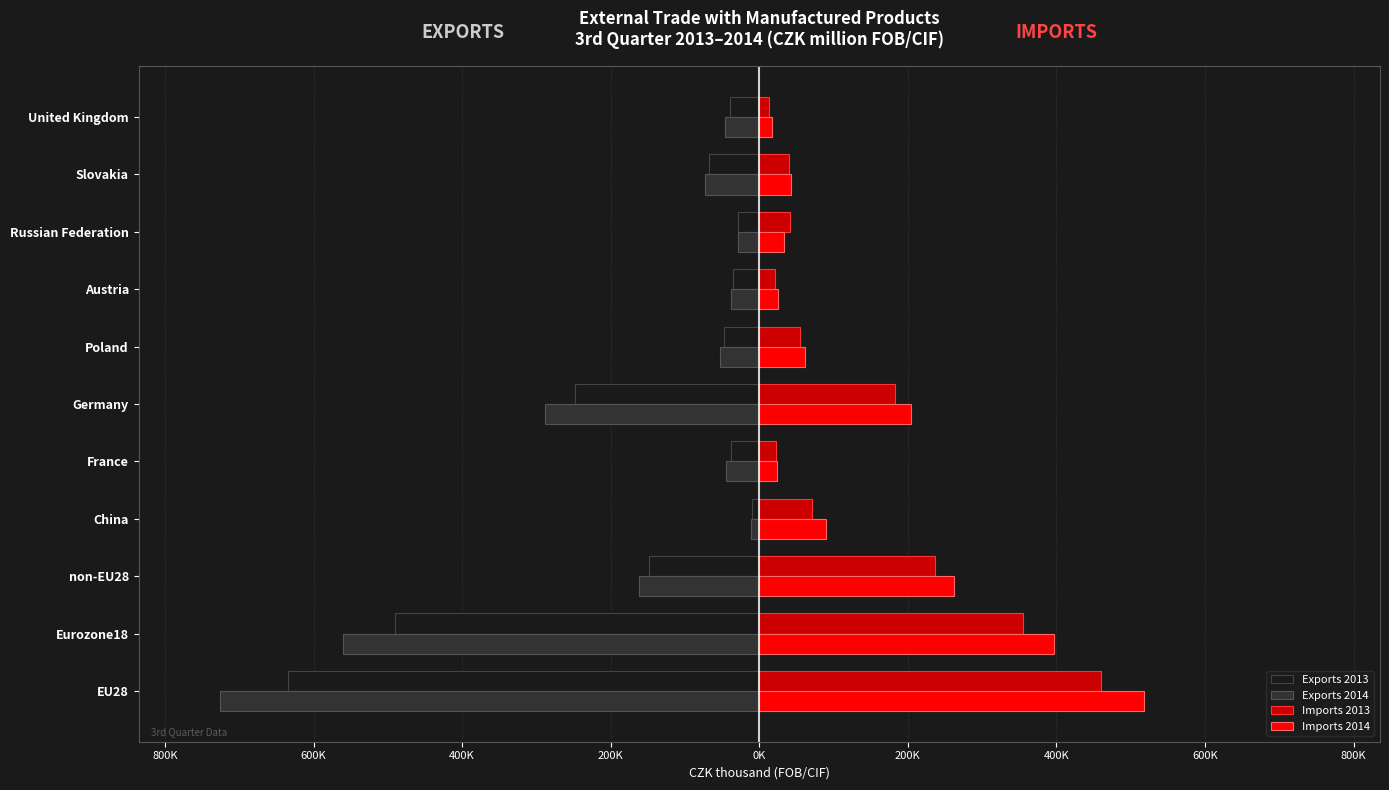

What are all the series names shown in the legend?

Exports 2013, Exports 2014, Imports 2013, Imports 2014